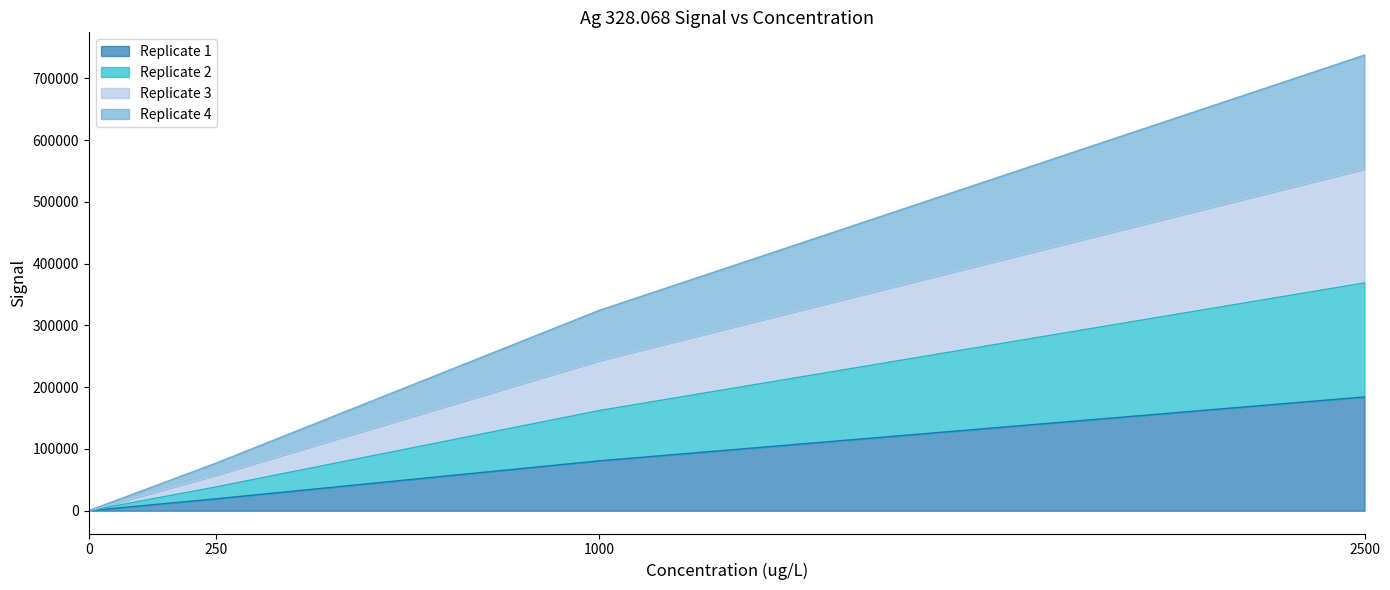

True or false: Replicate 4 and Replicate 3 intersect in this chart.

False